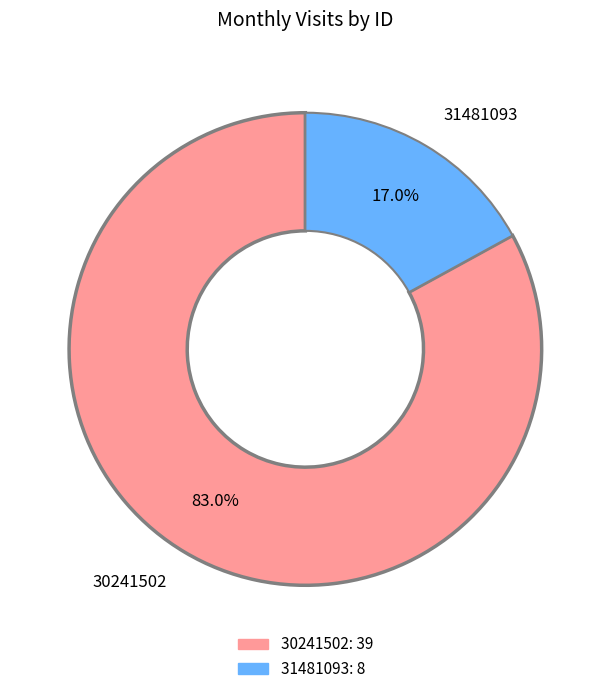

Count the number of slices in the pie.

2